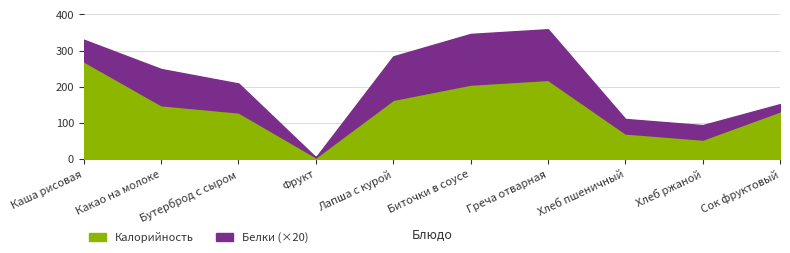

Which category has the lowest value across all series?

Фрукт